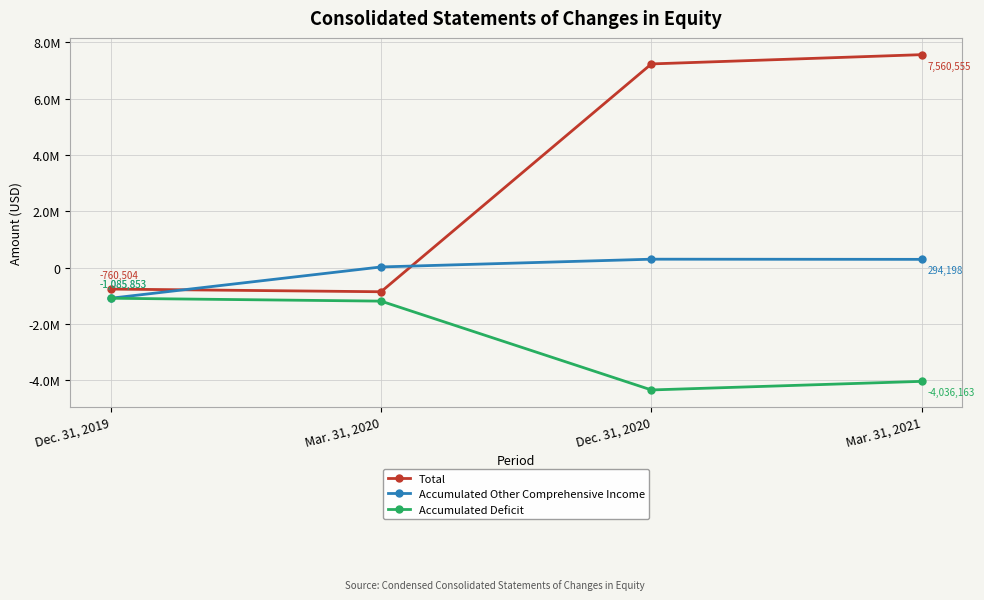

Which has a higher value, Dec. 31, 2020 or Mar. 31, 2021?

Mar. 31, 2021